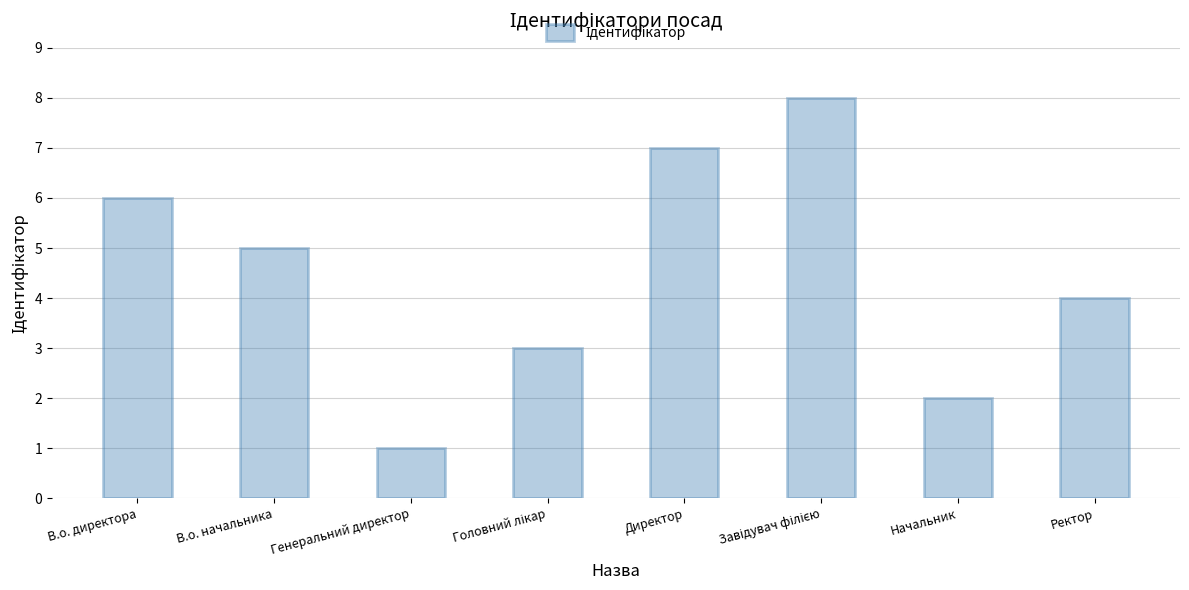

What position from the left is В.о. директора?

1